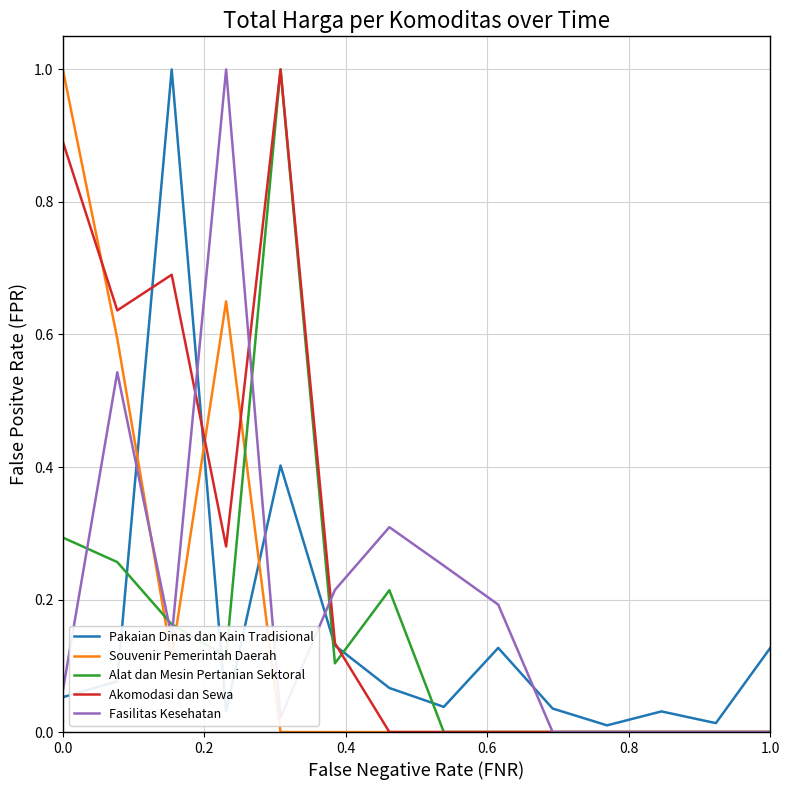

Which series has the largest total across all categories?

Akomodasi dan Sewa